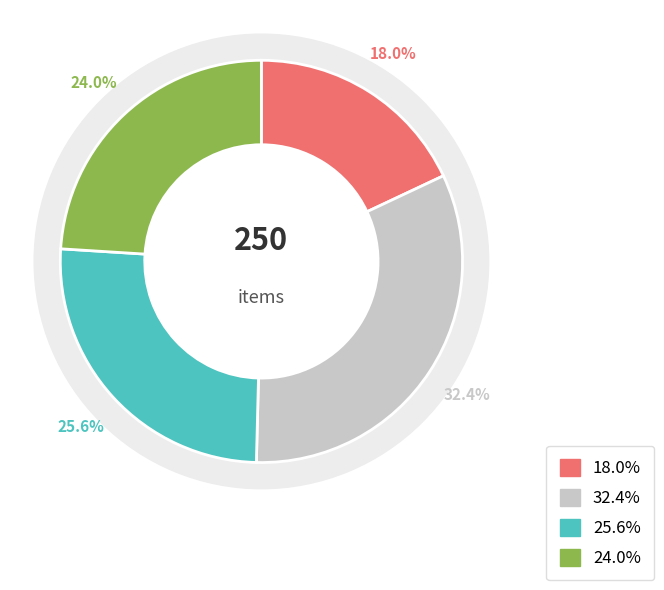

Is there any slice that represents more than half of the pie?

No